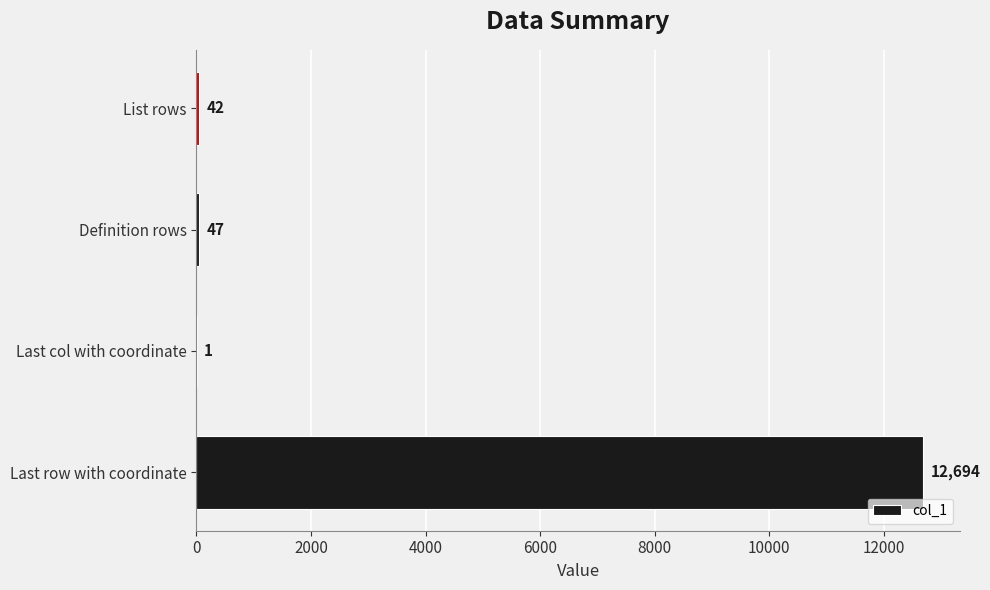

What is the sum of all values?

12784